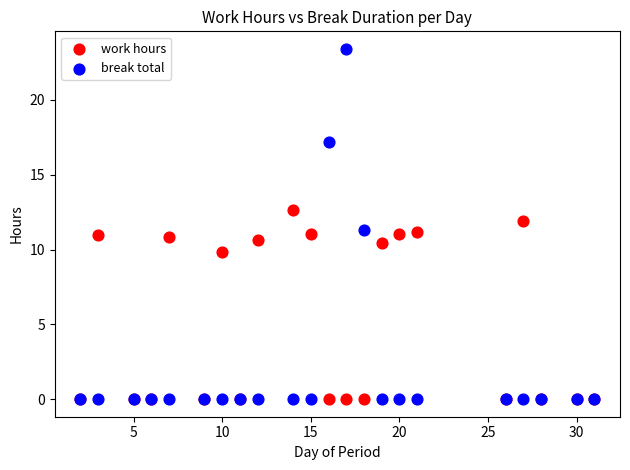

In the work hours series, what Y value is closest to 6?

9.8